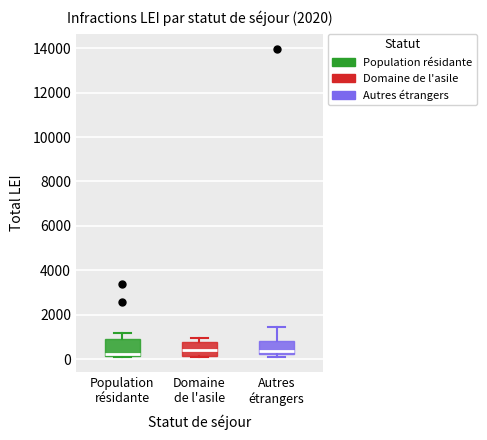

Reading left to right, transcribe this box plot: for each box, give where its median line is, the range the box spans, and where its two whiskers end, as read against the y-axis. The values are not printed on the chart, so give them approximately, as read against the axis.

Population résidante: median 200 (just above the box's lower edge), box 200 to 800, whiskers 200 to 1200
Domaine de l'asile: median 400, box 200 to 800, whiskers 200 to 1000
Autres étrangers: median 400, box 200 to 800, whiskers 200 (just below the box's lower edge) to 1400